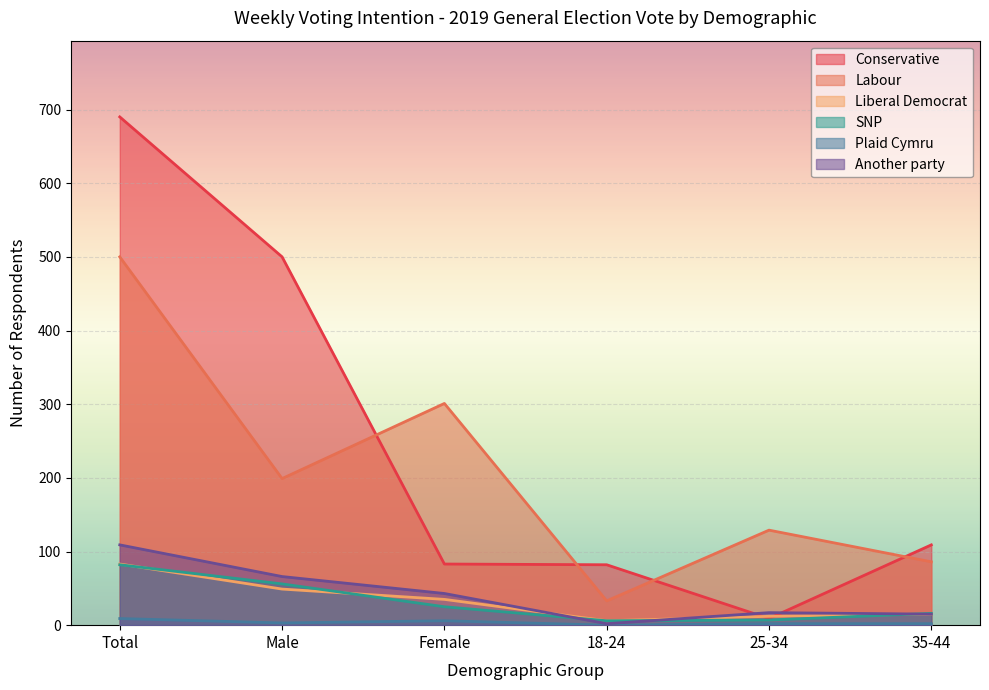

What is the label of the 2nd point from the left?

Male